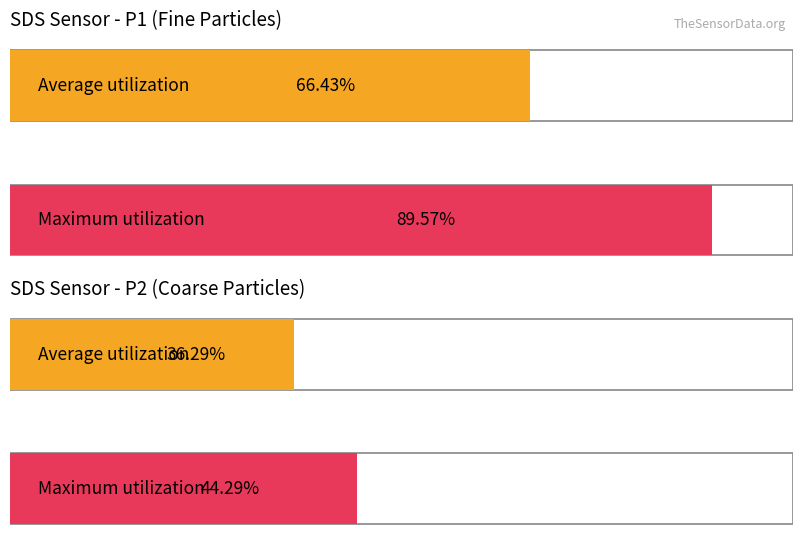

How many bars are there in each group?

2